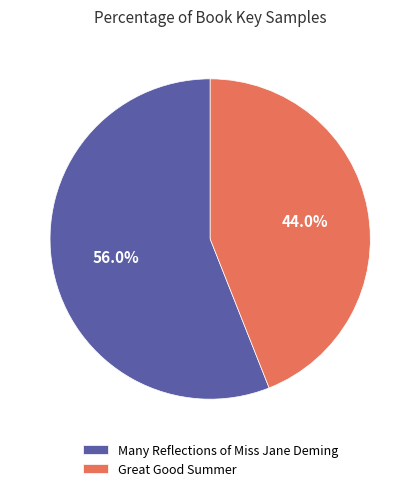

What is the smallest slice in the pie chart?

Great Good Summer